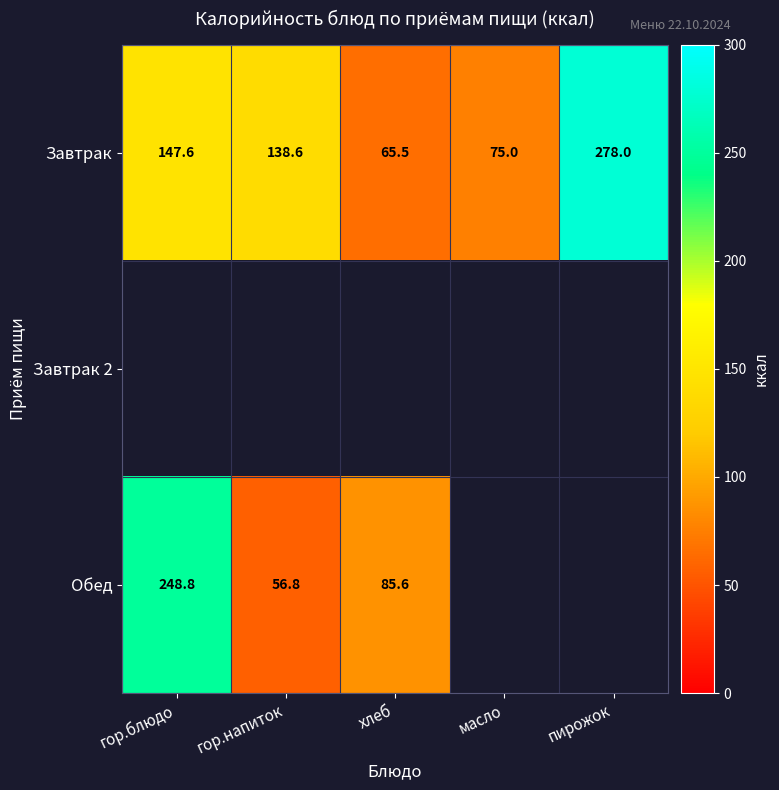

What is the lowest value of the Завтрак series?

65.5